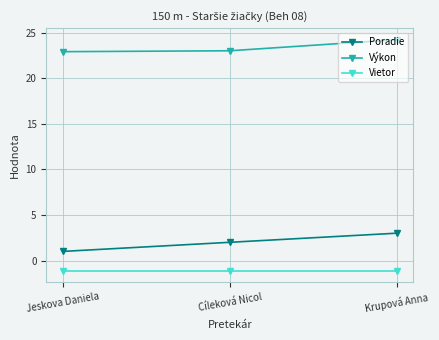

Rank the series by their maximum value, from highest to lowest.

Výkon, Poradie, Vietor